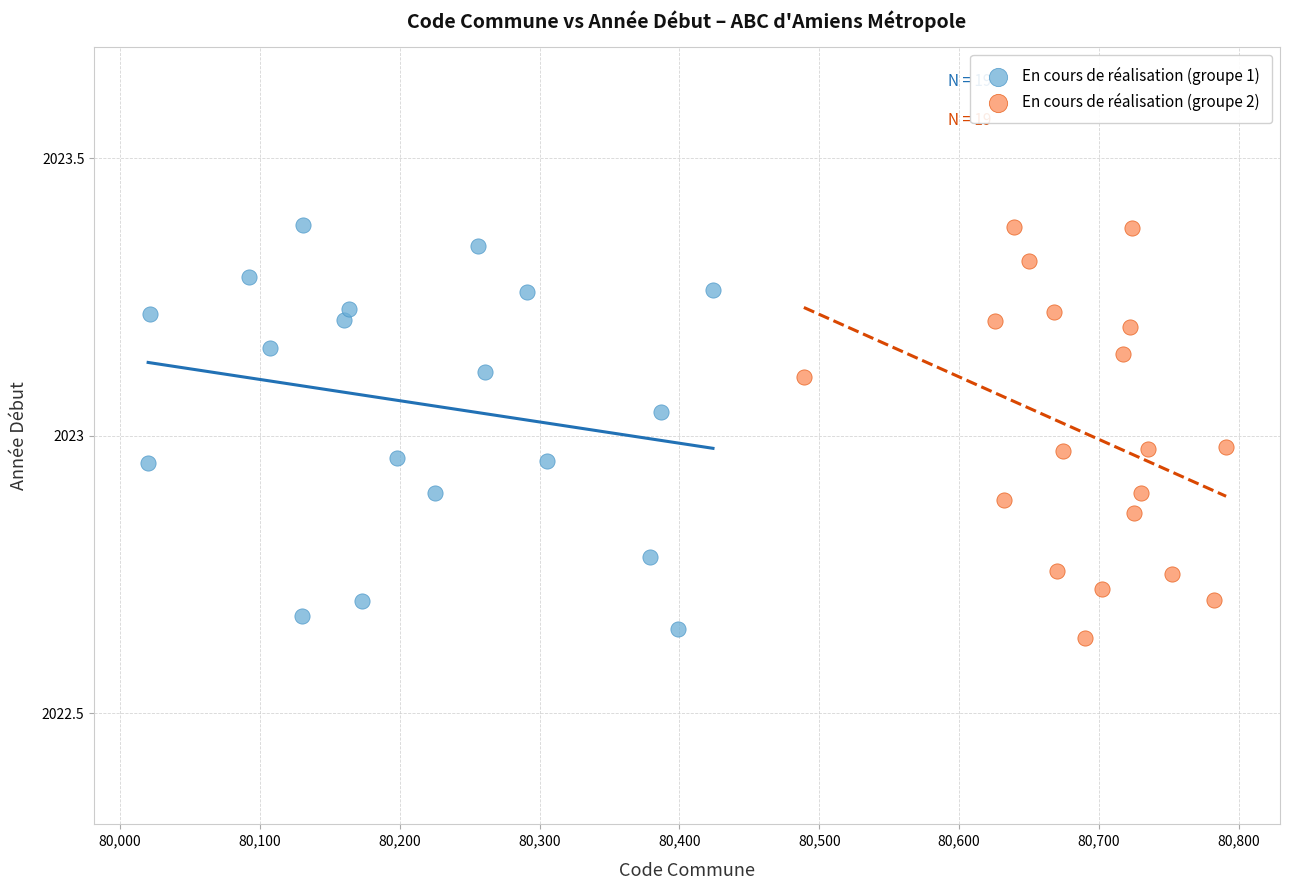

What are all the series names shown in the legend?

En cours de réalisation (groupe 1), En cours de réalisation (groupe 2)